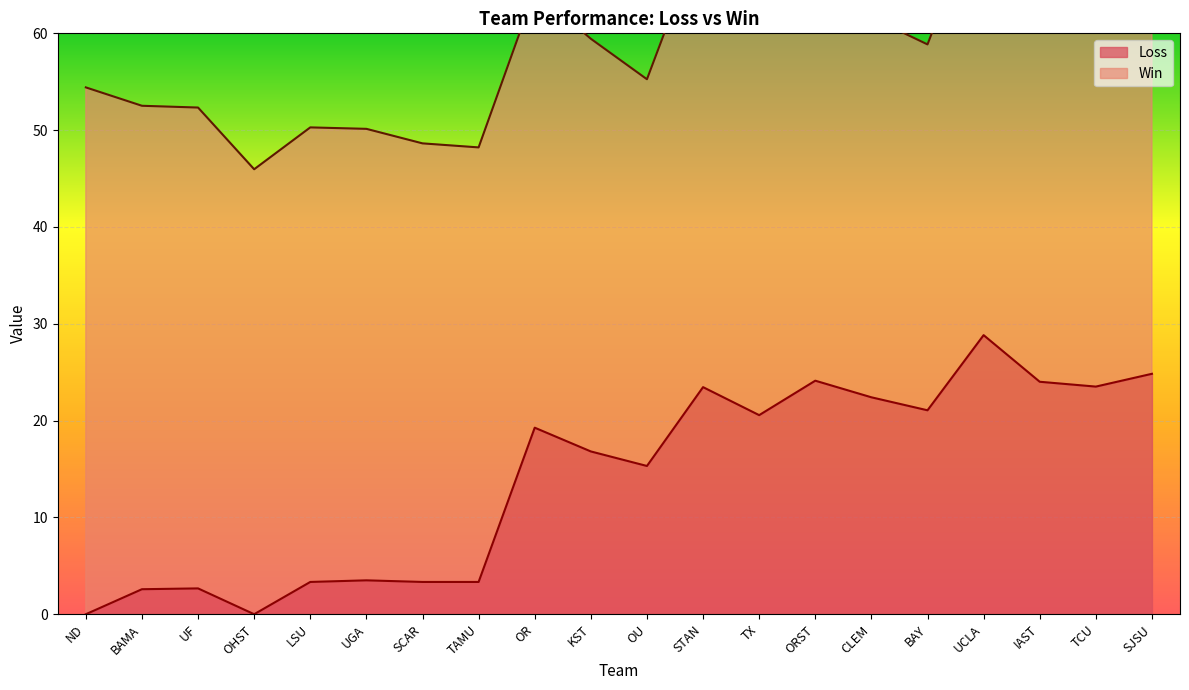

List the labels in order of value, largest first.

UCLA, SJSU, ORST, IAST, TCU, STAN, CLEM, BAY, TX, OR, KST, OU, UGA, LSU, SCAR, TAMU, UF, BAMA, ND, OHST